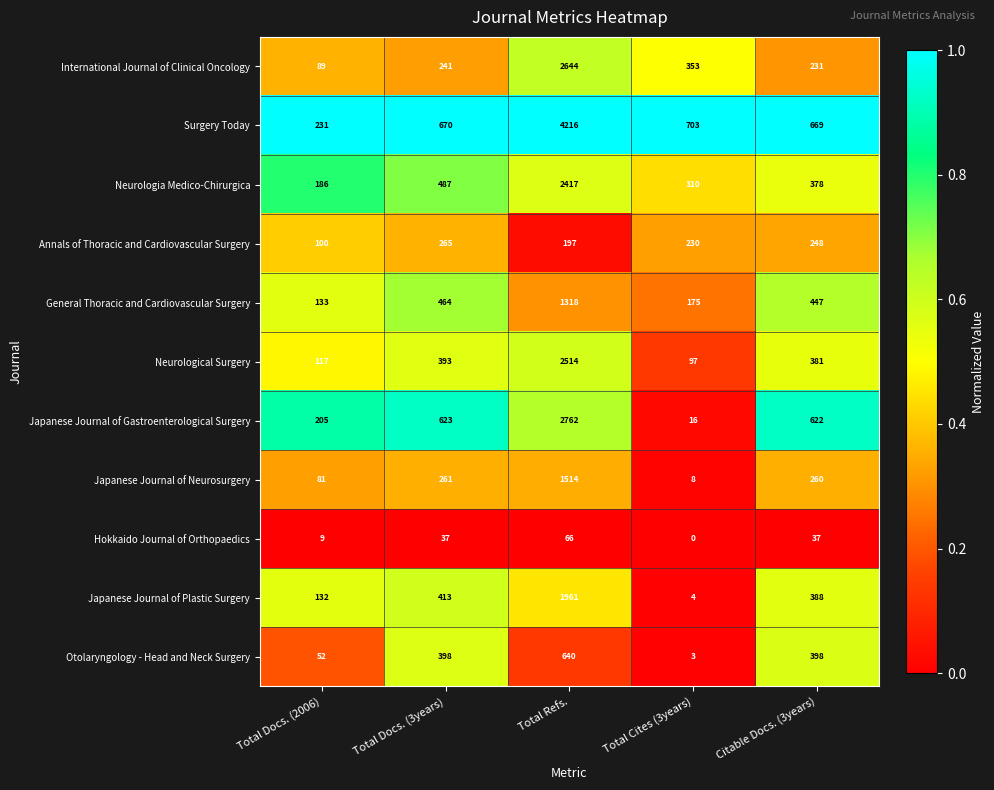

What is the difference between the second highest and minimum values in the General Thoracic and Cardiovascular Surgery series?

331